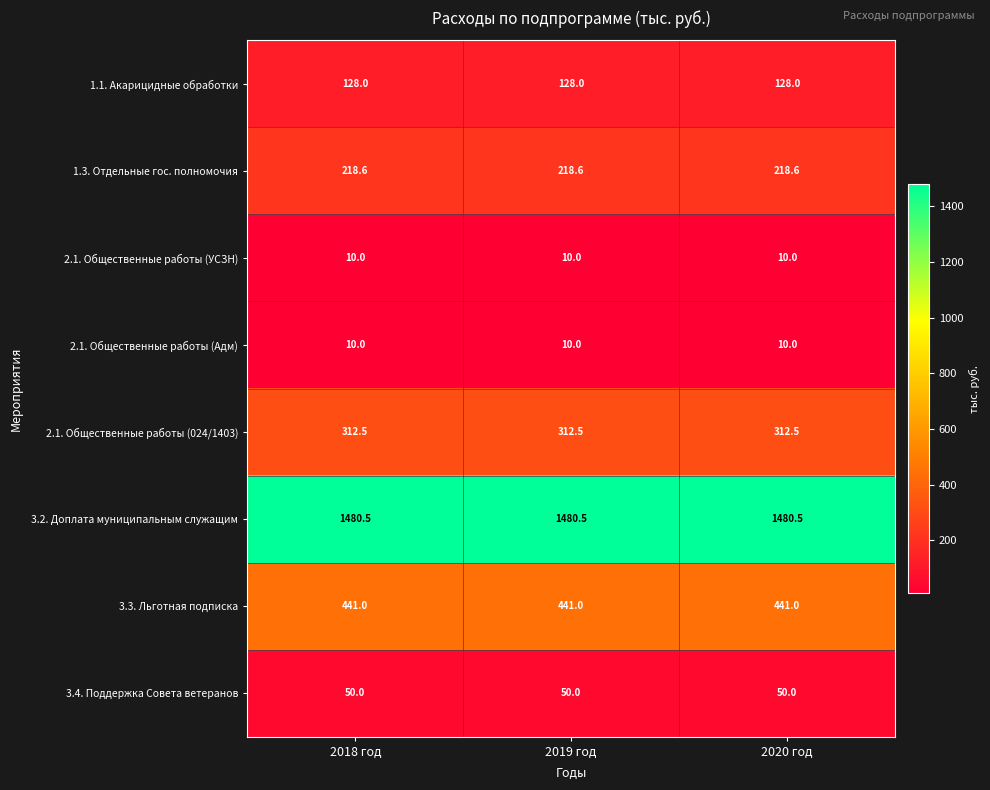

What is the sum of all 2.1. Общественные работы (УСЗН) values?

30.0